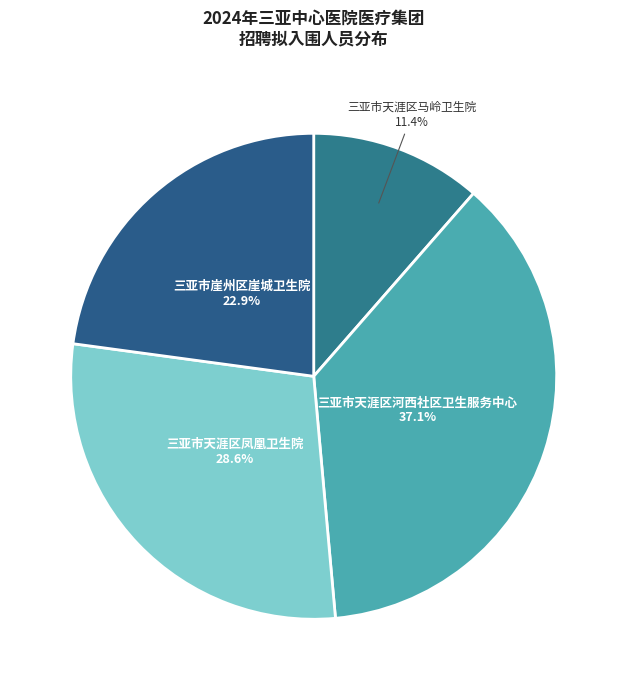

Count the number of slices in the pie.

4